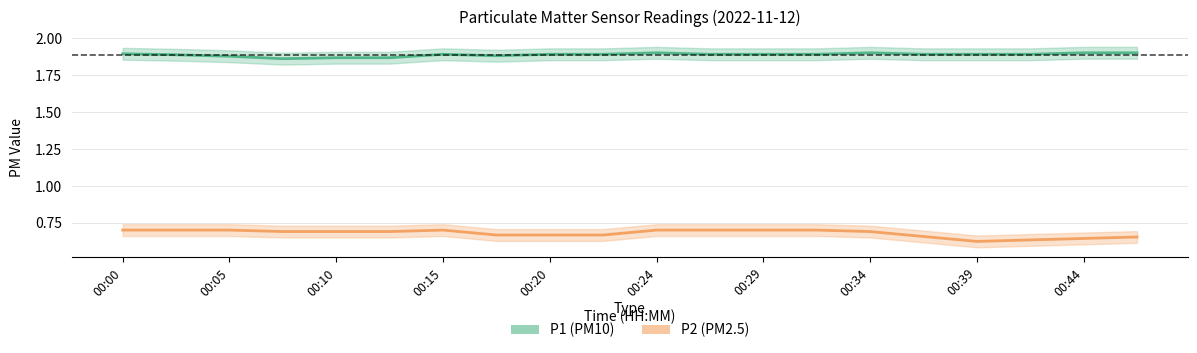

At 19, list the series in order from smallest to largest.

P2 (PM2.5), P1 (PM10)